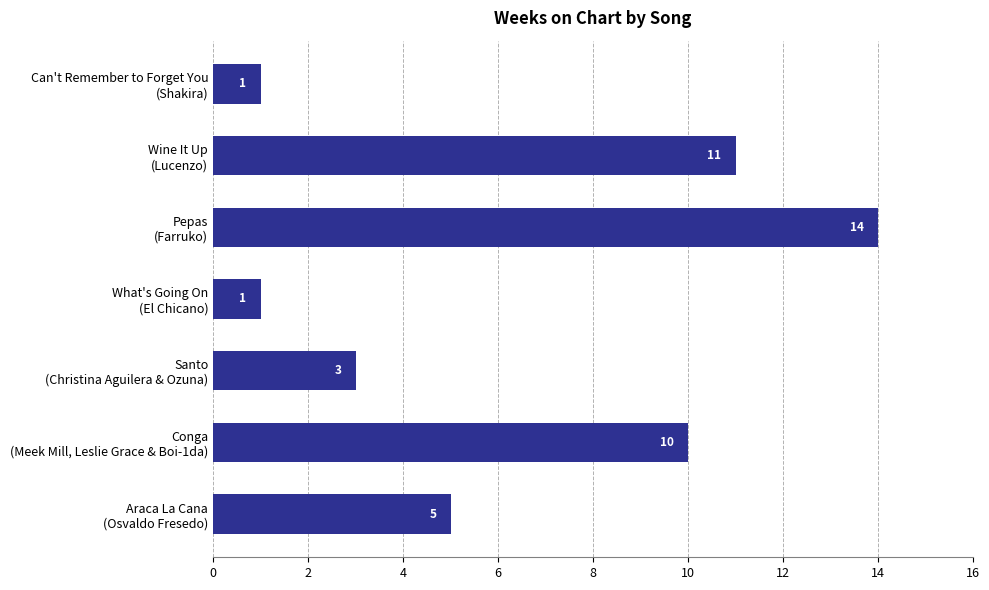

What is the average value?

6